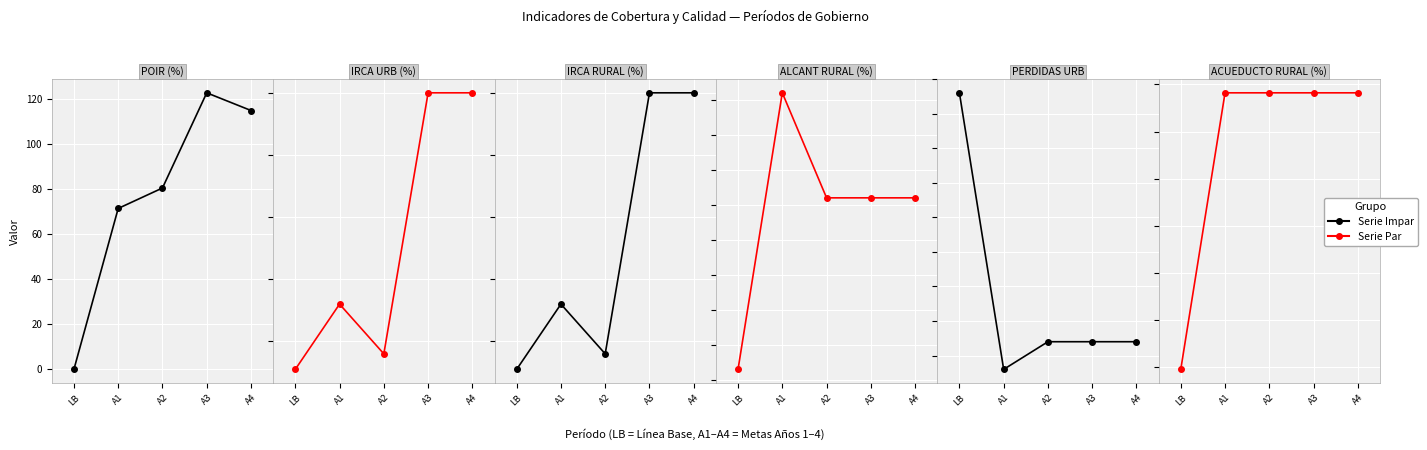

Reading left to right, what are all the values shown in this chart?

PORCENTAJE EJECUCION POIR (%): LB=0.0	A1=71.4	A2=80.4	A3=122.6	A4=114.8
CALIDAD DEL AGUA URBANA - IRCA (%): LB=0.1	A1=0.3	A2=0.2	A3=1.0	A4=1.0
CALIDAD DEL AGUA RURAL - IRCA (%): LB=0.1	A1=0.3	A2=0.2	A3=1.0	A4=1.0
COBERTURA ALCANTARILLADO RURAL (%): LB=28.9	A1=29.7	A2=29.4	A3=29.4	A4=29.4
INDICE PERDIDAS POR SUSCRIPTOR ZONA URBANA: LB=4.3	A1=4.1	A2=4.1	A3=4.1	A4=4.1
COBERTURA ACUEDUCTO RURAL (%): LB=97.0	A1=99.9	A2=99.9	A3=99.9	A4=99.9